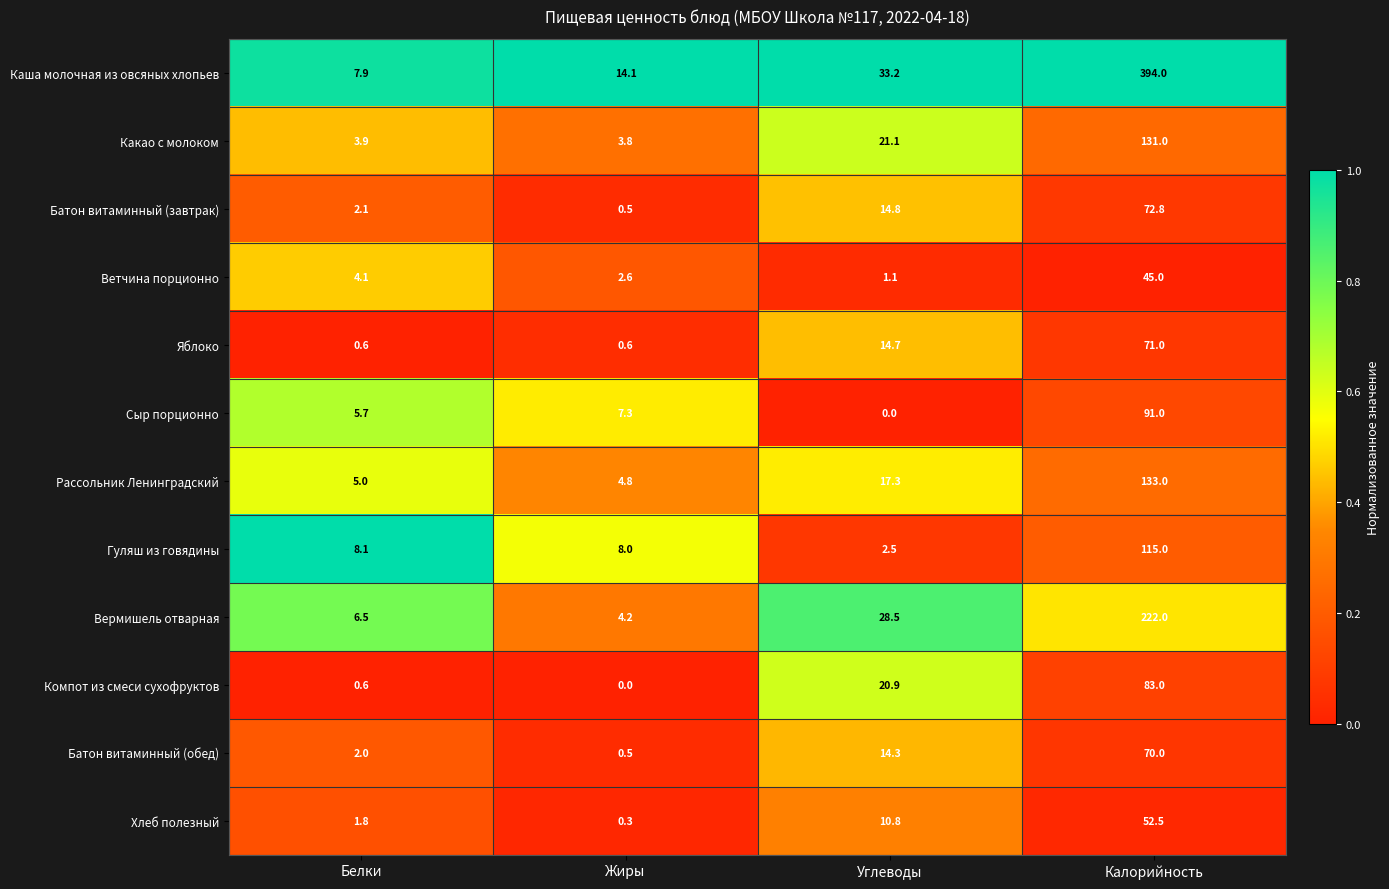

How many categories are shown in the chart?

4